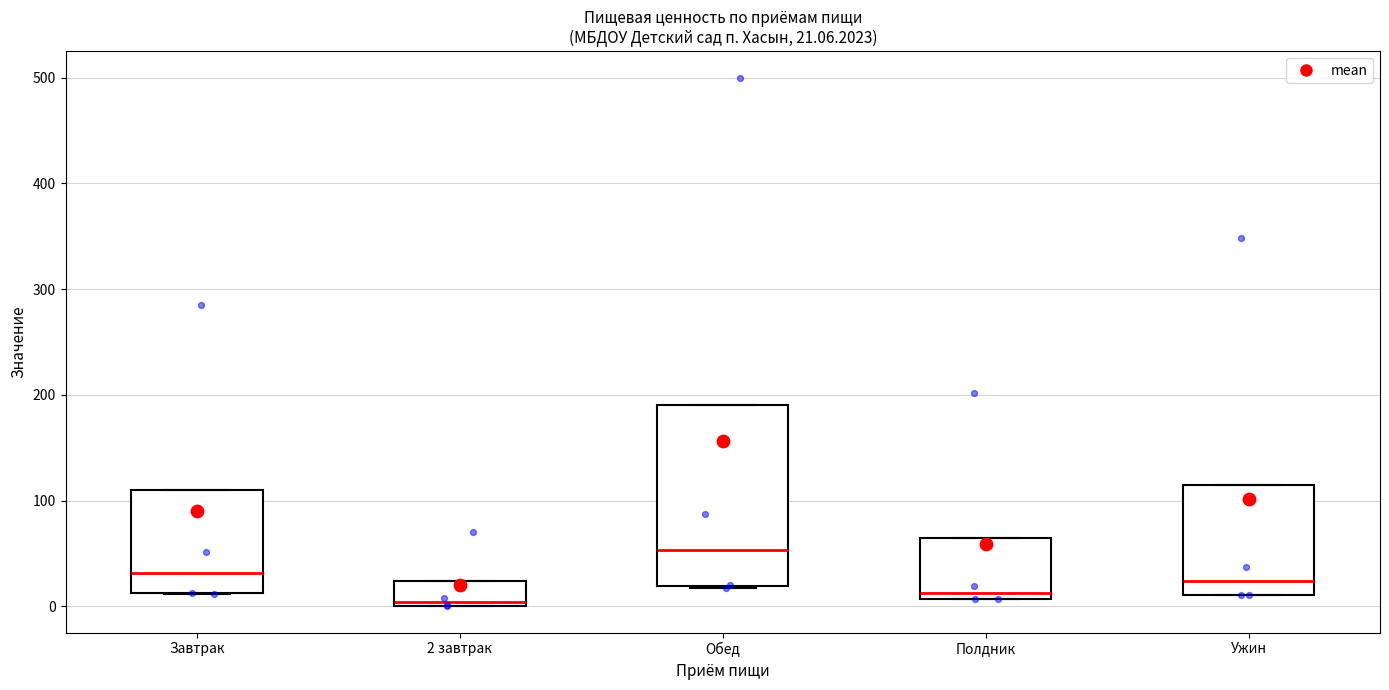

Which box is the tallest, from its lower edge to its upper edge?

Обед